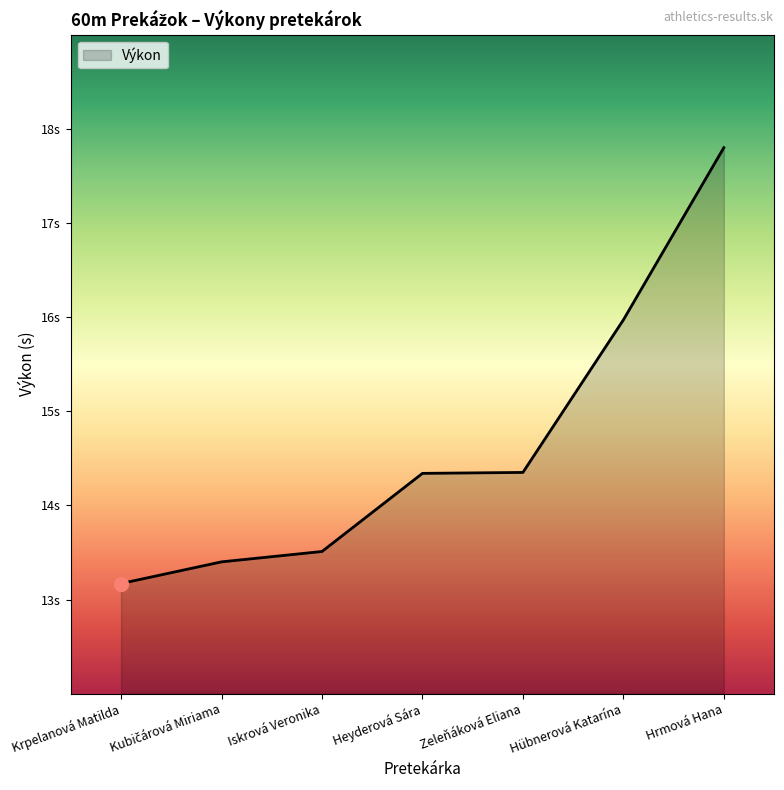

List the labels in order of value, largest first.

Hrmová Hana, Hübnerová Katarína, Zeleňáková Eliana, Heyderová Sára, Iskrová Veronika, Kubičárová Miriama, Krpelanová Matilda